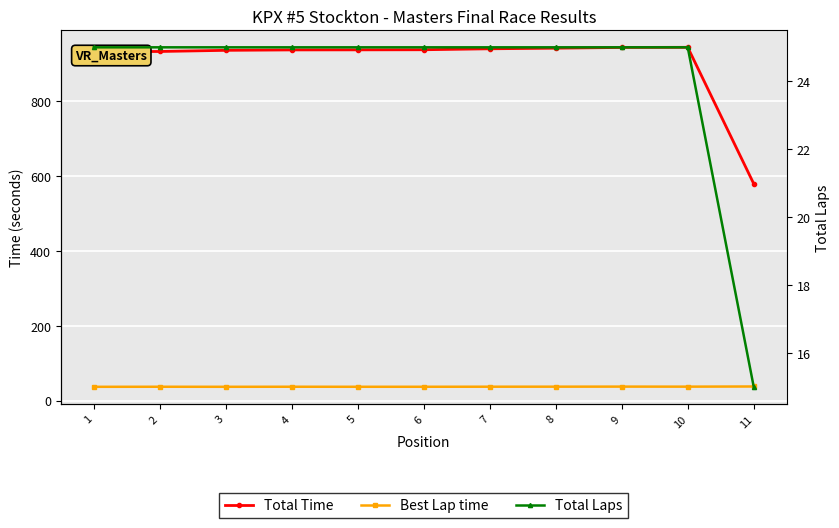

What is the value of the Best Lap time point at the 6th from the left?

36.8